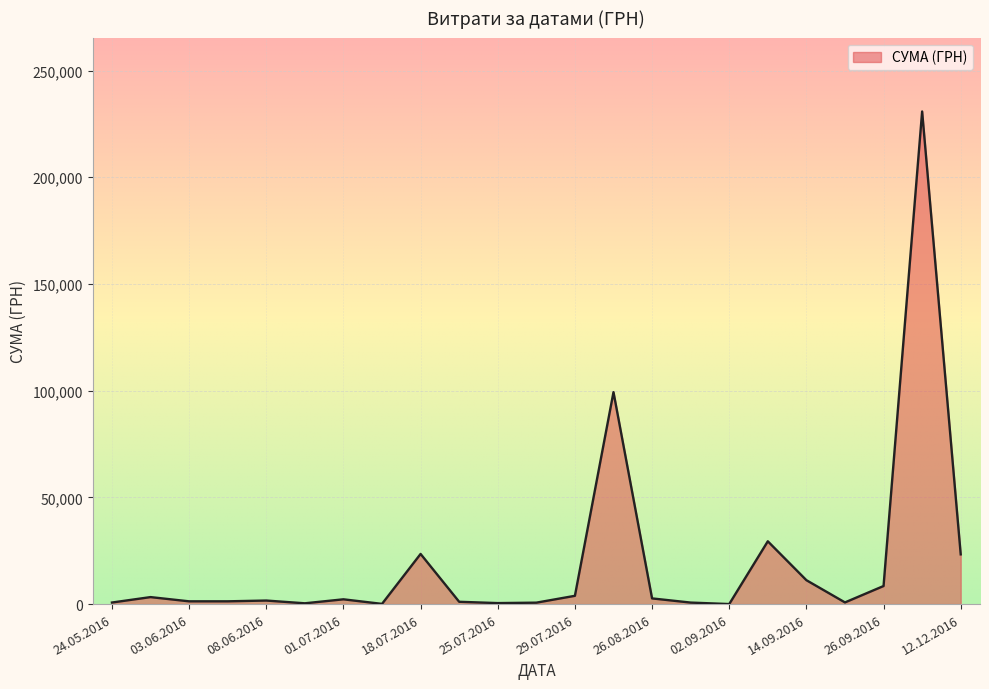

How many lines are shown in the chart?

1